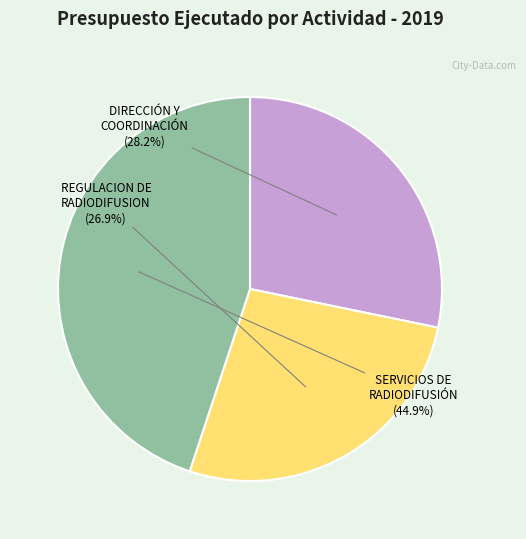

Count the number of slices in the pie.

3